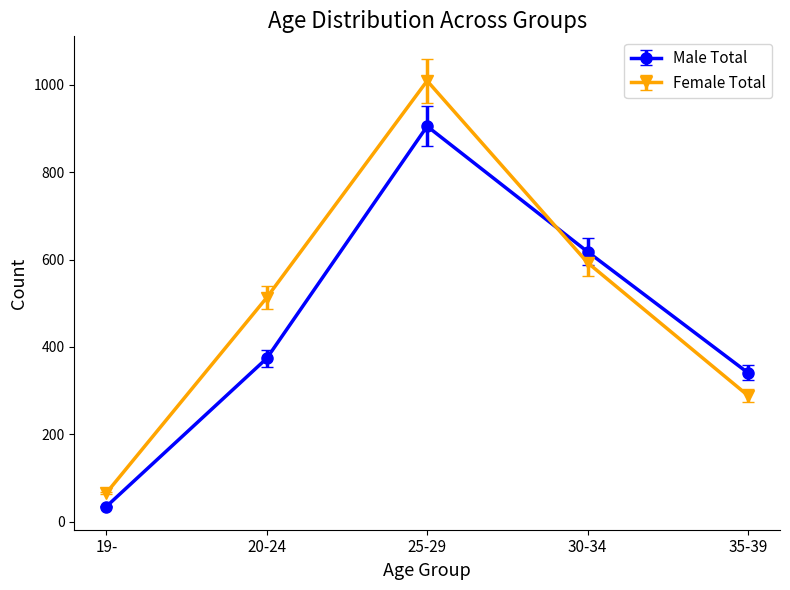

At which label does Female Total reach its minimum?

19-